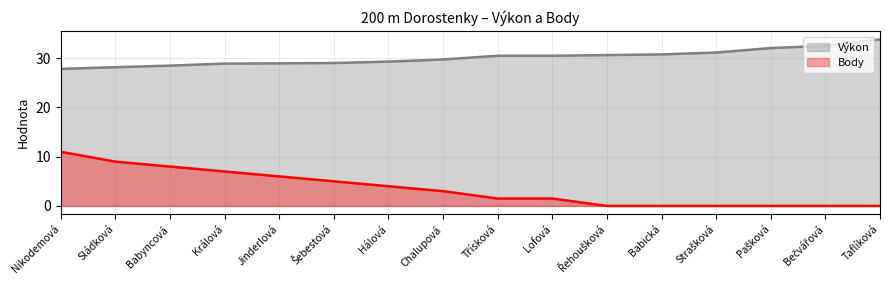

At how many categories does at least one series exceed 14?

16